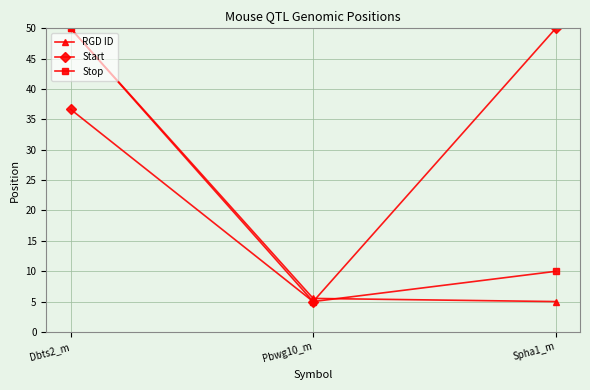

What is the difference between the second highest and minimum values in the Start series?

31.7